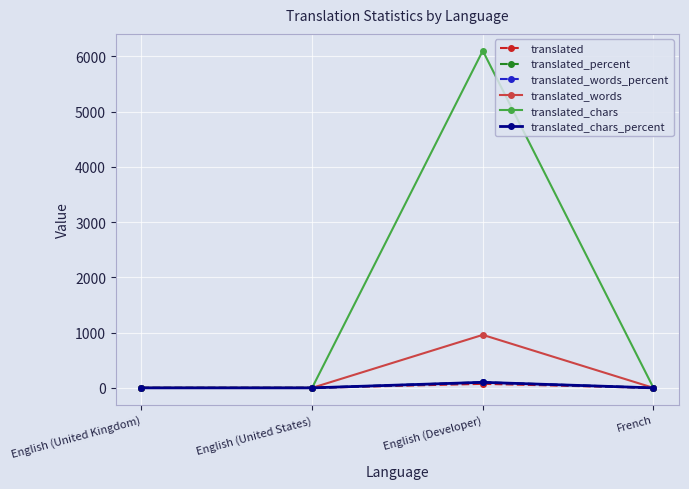

In translated_chars, how many points are higher than both neighbors (excluding endpoints)?

1